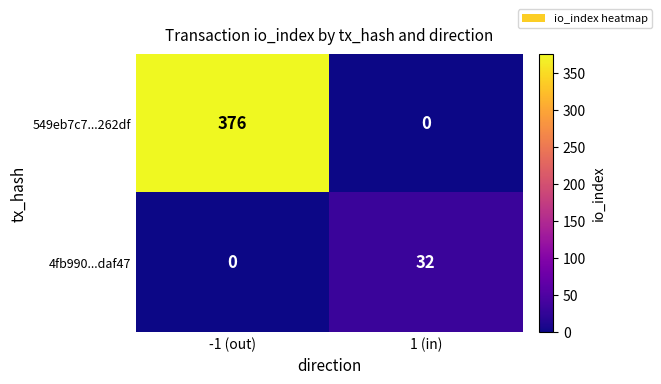

Which series has the largest range (max minus min)?

549eb7c7...262df